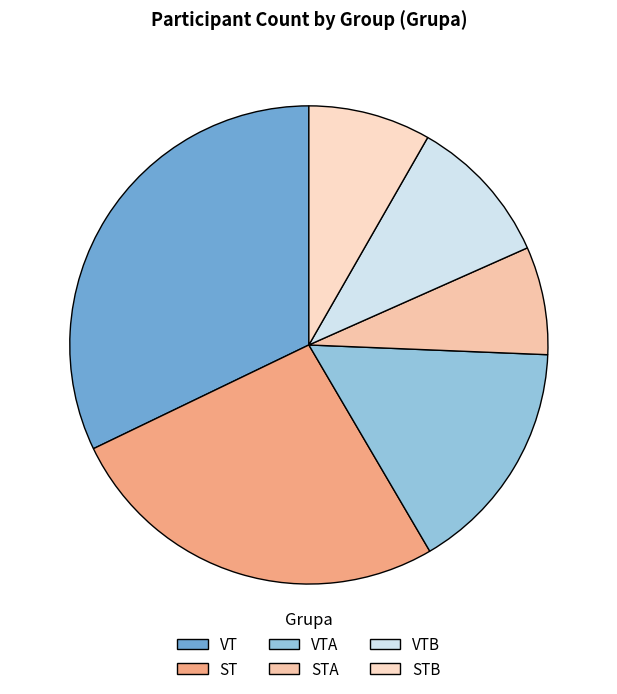

True or false: ST accounts for 36% of the total.

False